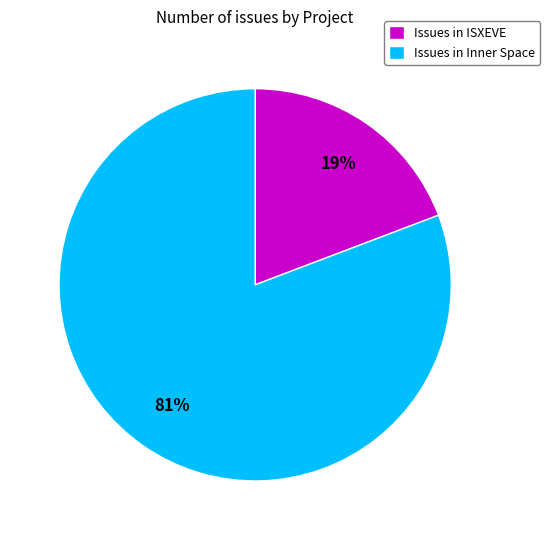

Combined, do Issues in Inner Space and Issues in ISXEVE account for over 50%?

Yes